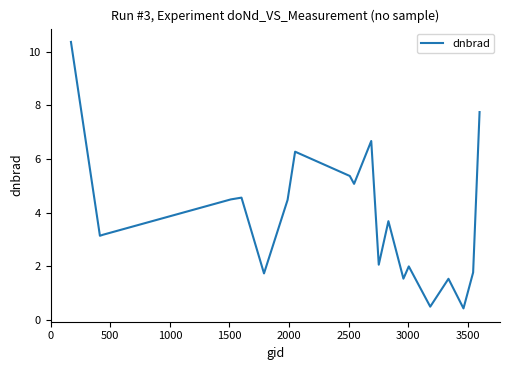

What is the difference between the maximum and minimum values?

9.9